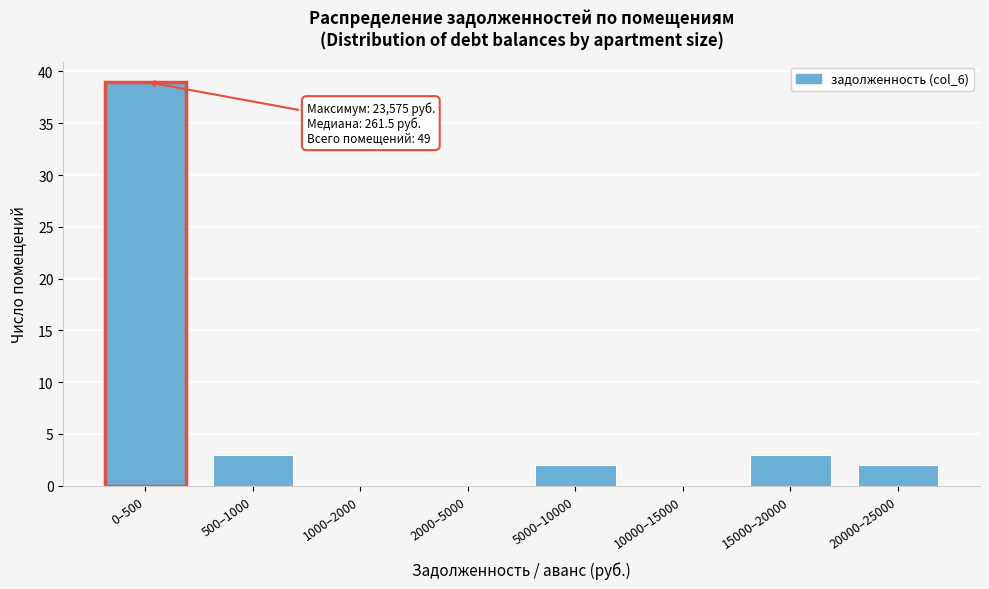

Reading left to right, what are all the values shown in this chart?

0–500=39	500–1000=3	1000–2000=0	2000–5000=0	5000–10000=2	10000–15000=0	15000–20000=3	20000–25000=2